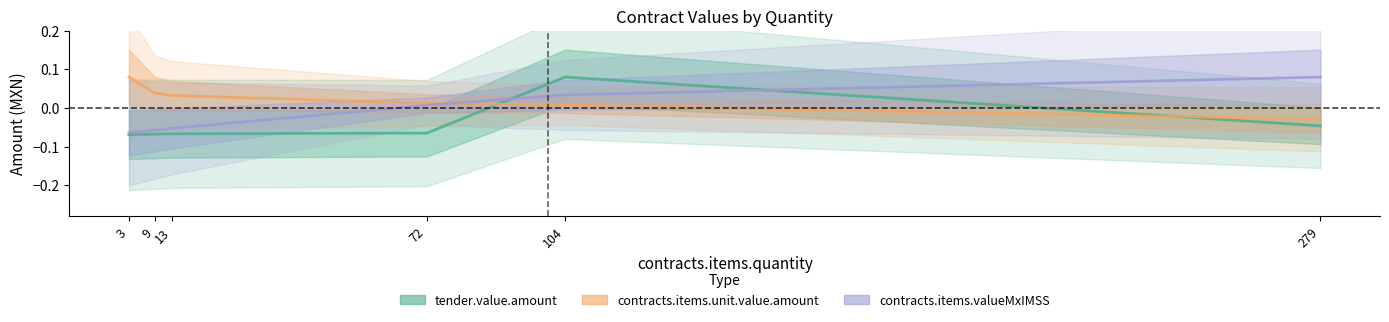

Is the value of contracts.items.unit.value.amount at 104 greater than the value of contracts.items.valueMxIMSS at 13?

Yes